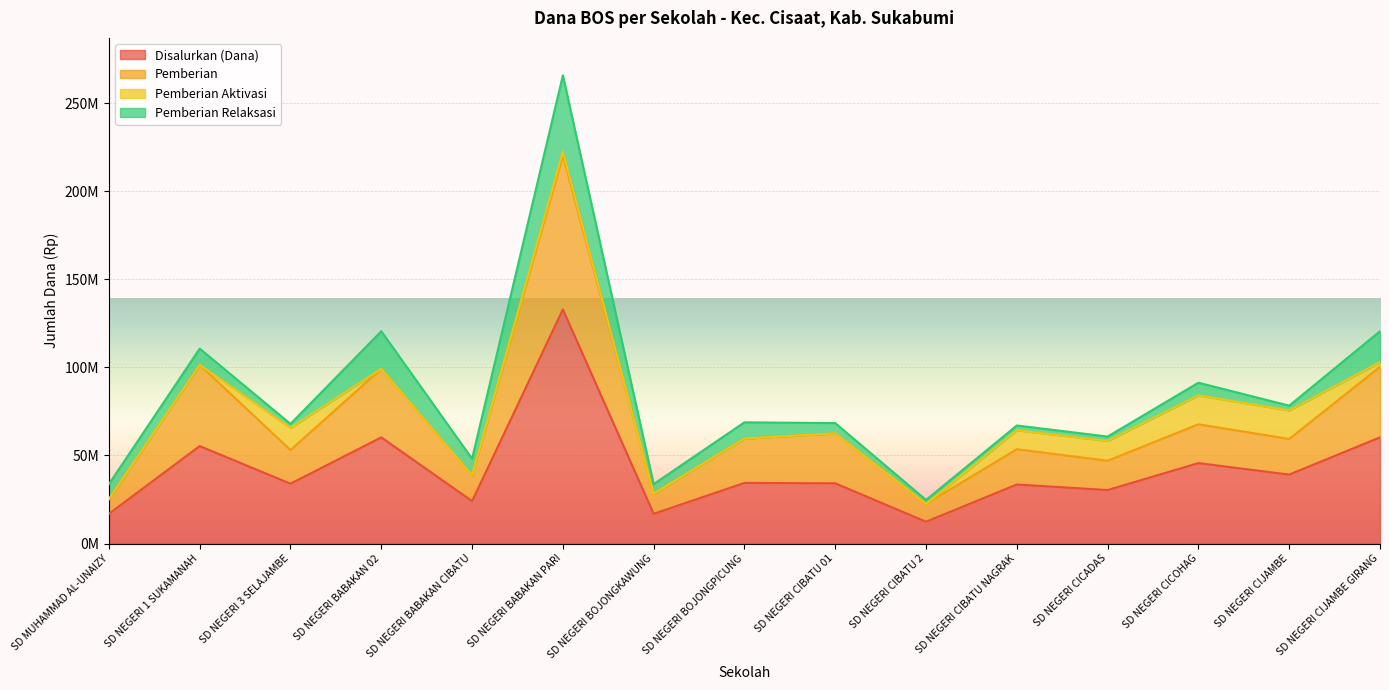

What are all the series names shown in the legend?

Disalurkan (Dana), Pemberian, Pemberian Aktivasi, Pemberian Relaksasi